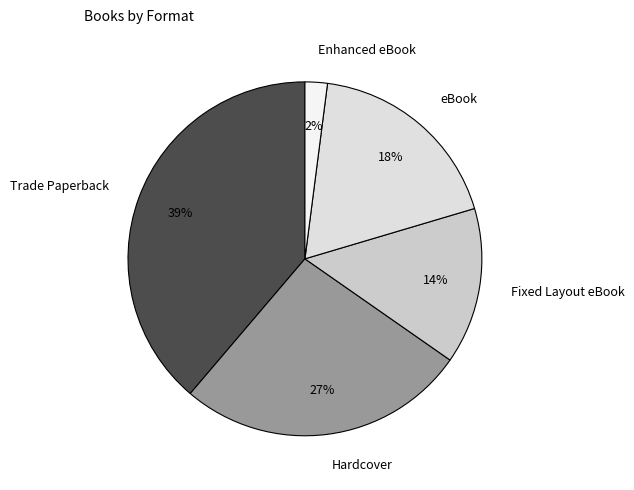

Rank the categories by value from lowest to highest.

Enhanced eBook, Fixed Layout eBook, eBook, Hardcover, Trade Paperback